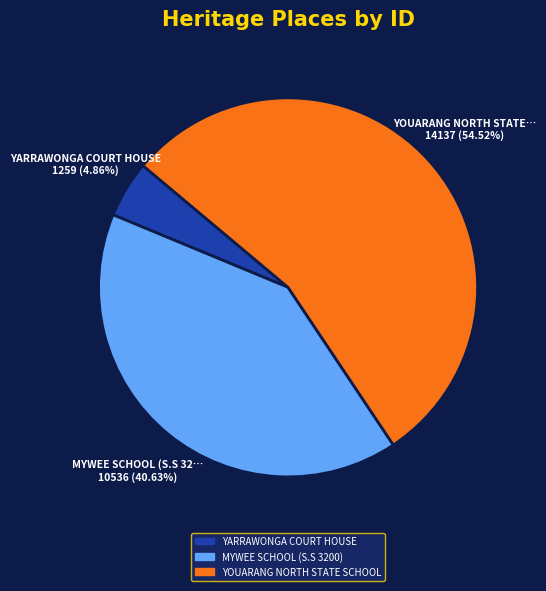

Count the number of slices in the pie.

3